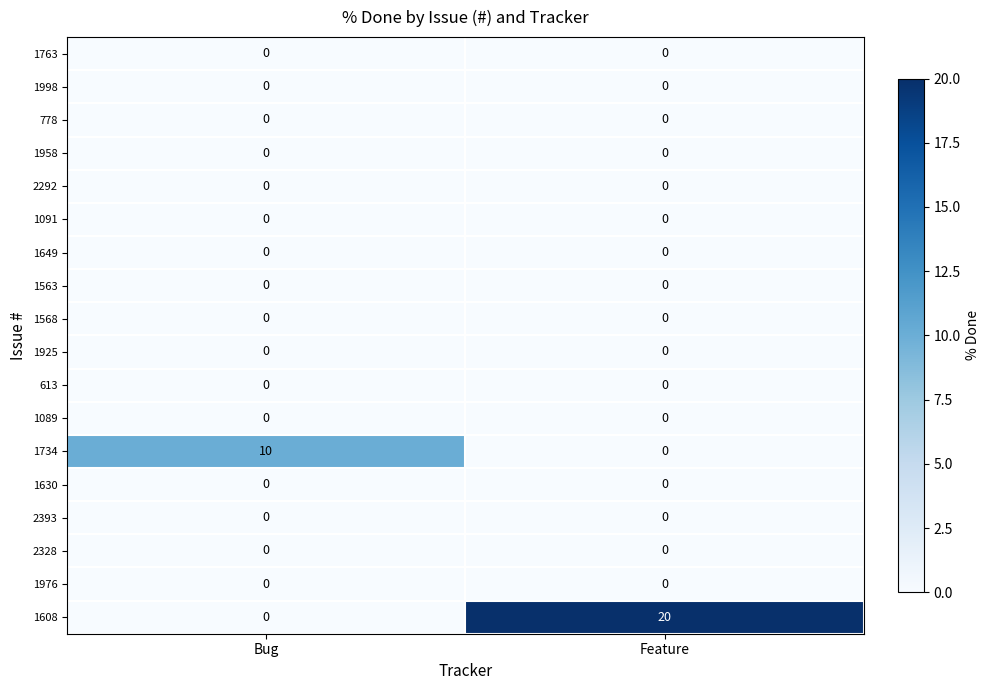

True or false: 1091 has a value of 0 at Bug.

True